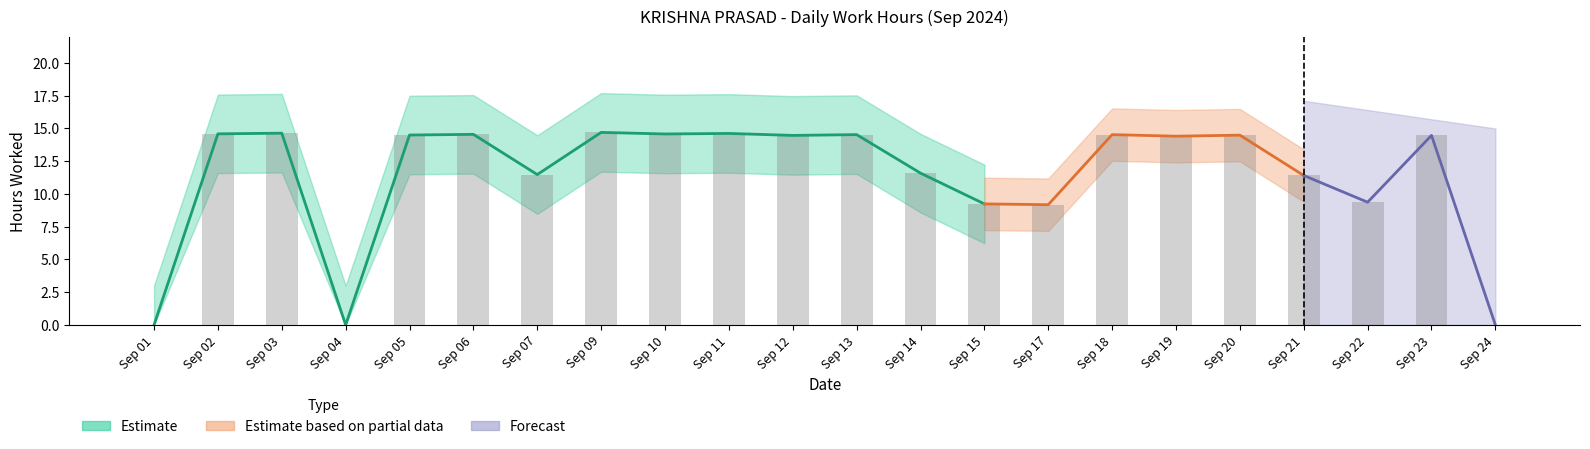

What is the average value?

11.4